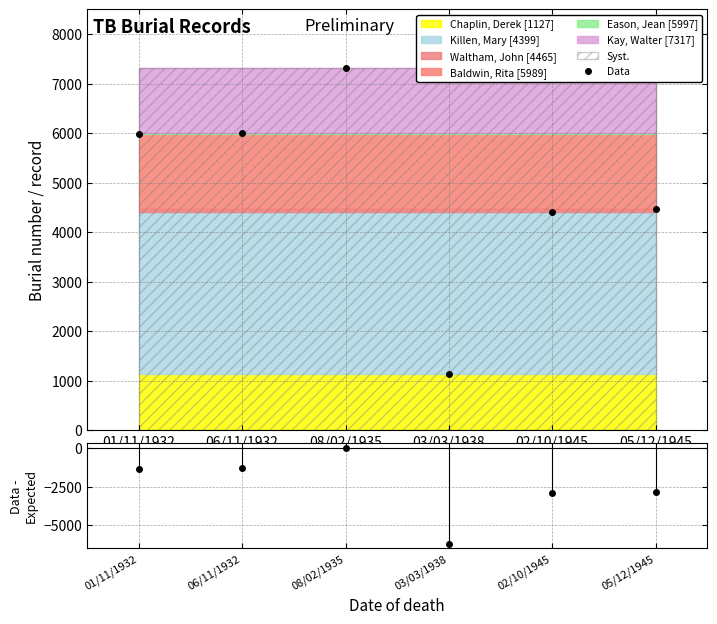

Where is the first local maximum for Data?

08/02/1935